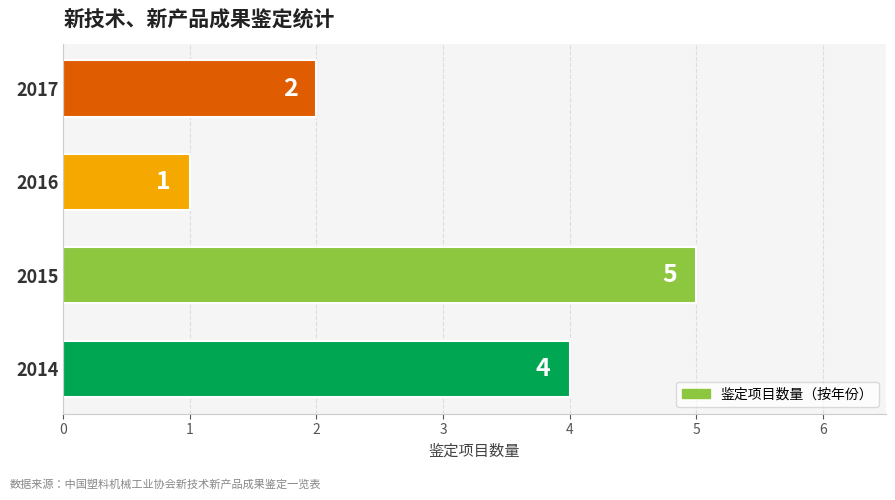

What is the average value?

3